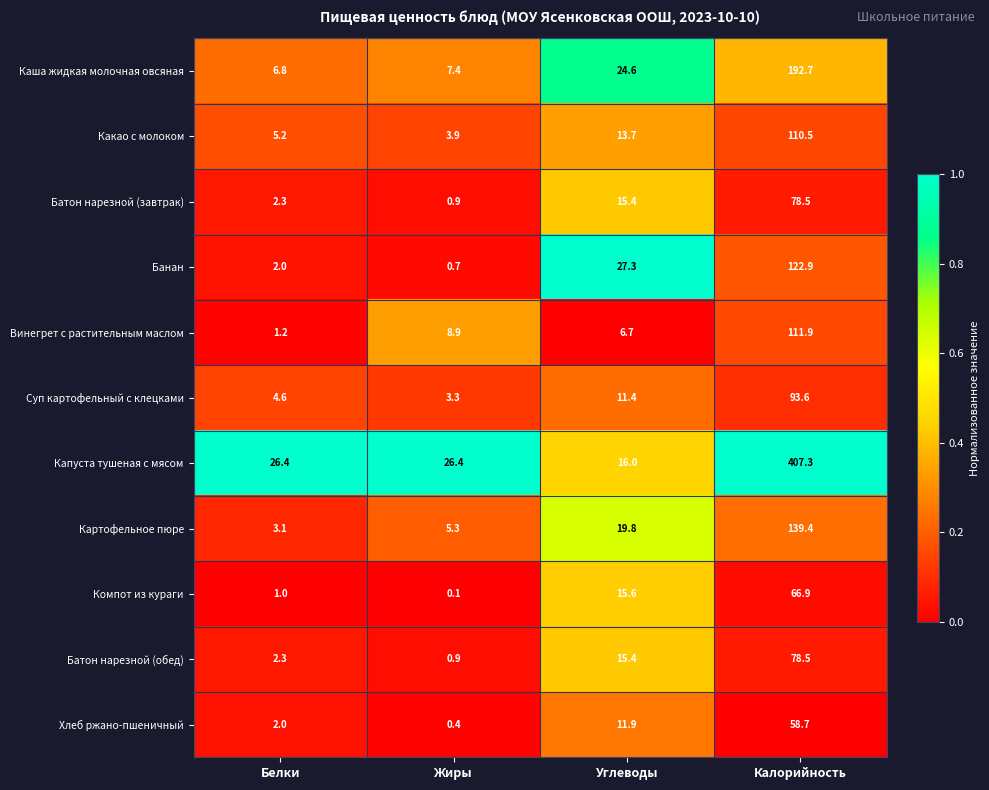

At which category does the chart reach its peak across all series?

Калорийность